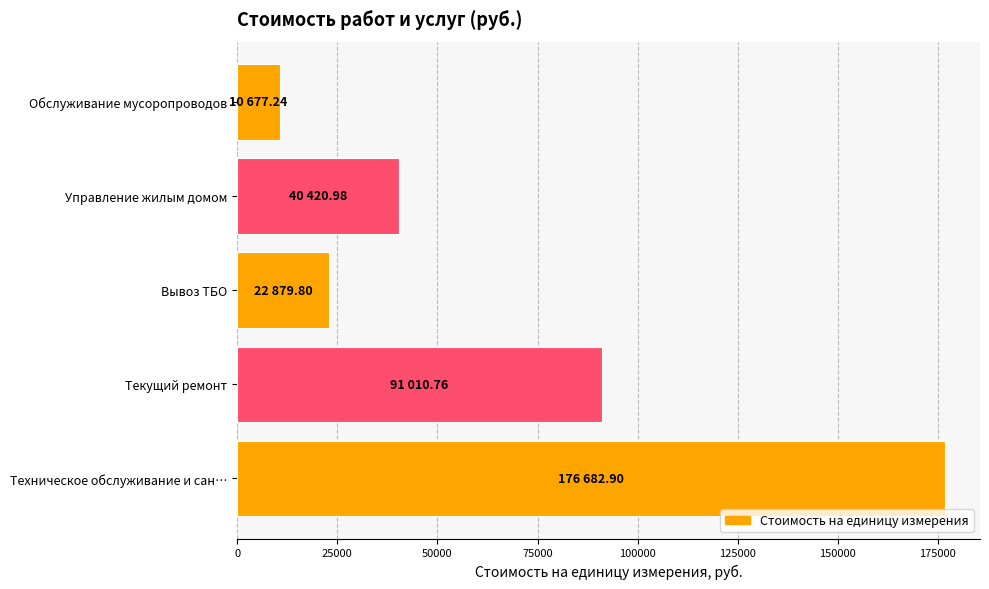

Are the bars grouped side by side (vs. stacked)?

No